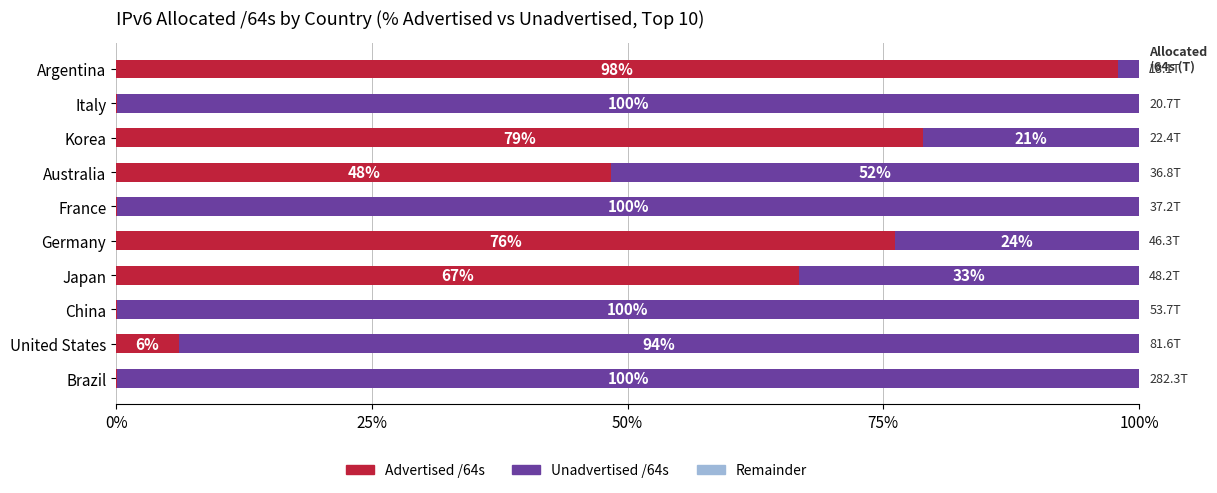

Is it true that Advertised /64s equals 20.9 at Korea?

False